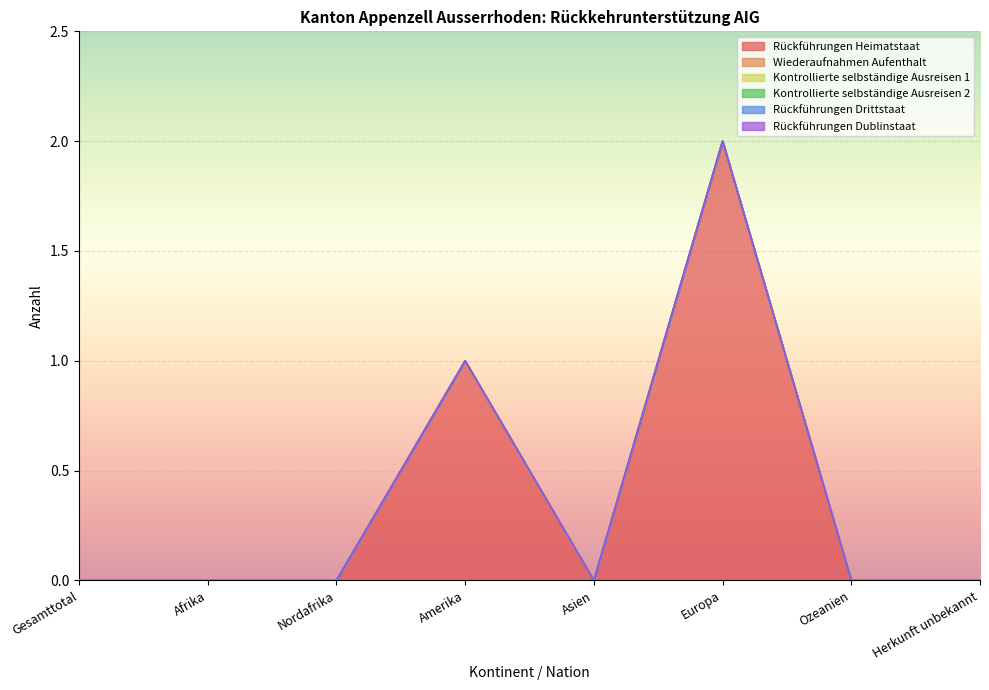

Reading left to right, what are all the values shown in this chart?

Rückführungen Heimatstaat: 0	0	0	1	0	2	0	0
Wiederaufnahmen Aufenthalt: 0	0	0	0	0	0	0	0
Kontrollierte selbständige Ausreisen 1: 0	0	0	0	0	0	0	0
Kontrollierte selbständige Ausreisen 2: 0	0	0	0	0	0	0	0
Rückführungen Drittstaat: 0	0	0	0	0	0	0	0
Rückführungen Dublinstaat: 0	0	0	0	0	0	0	0